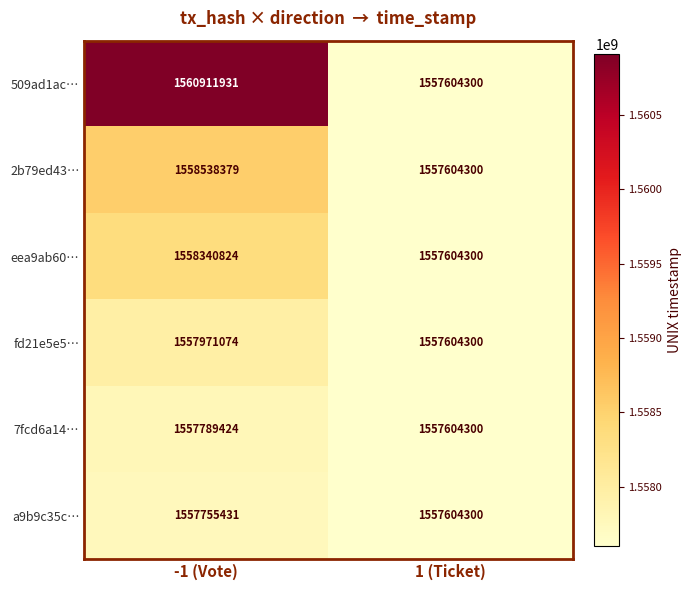

At which label is a9b9c35c… closest to 1557679865?

1 (Ticket)